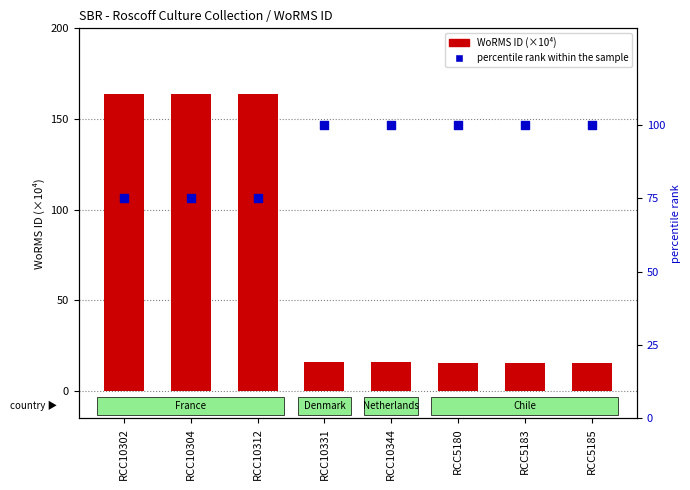

At which category is the sum across all series the highest?

RCC10302